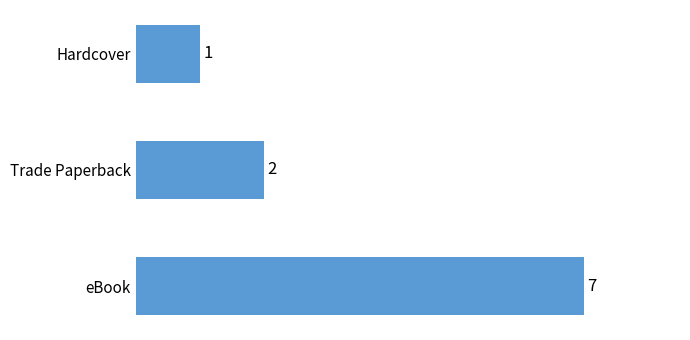

Rank the categories by value from highest to lowest.

eBook, Trade Paperback, Hardcover